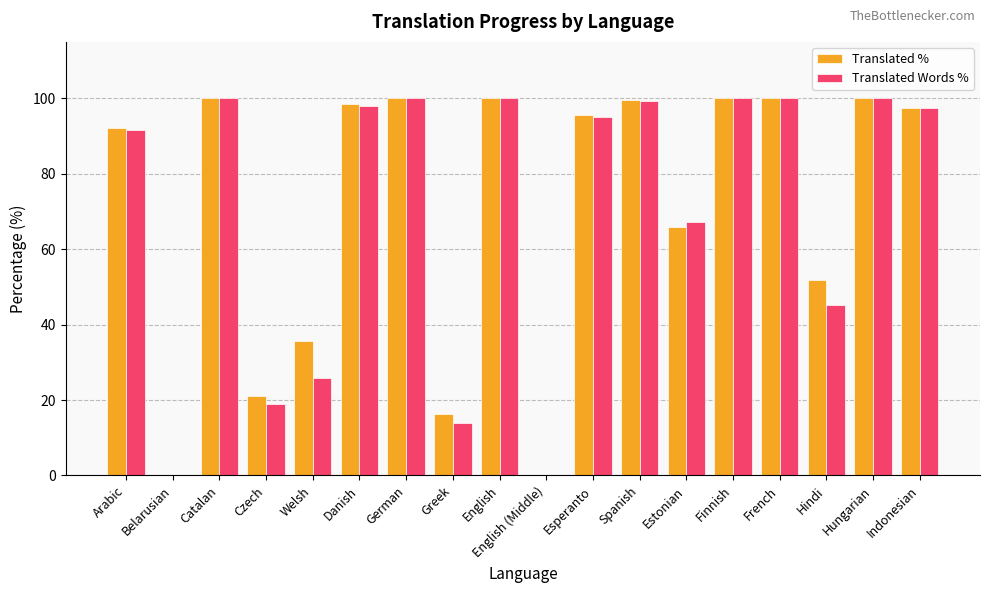

Are the bars grouped side by side (vs. stacked)?

Yes